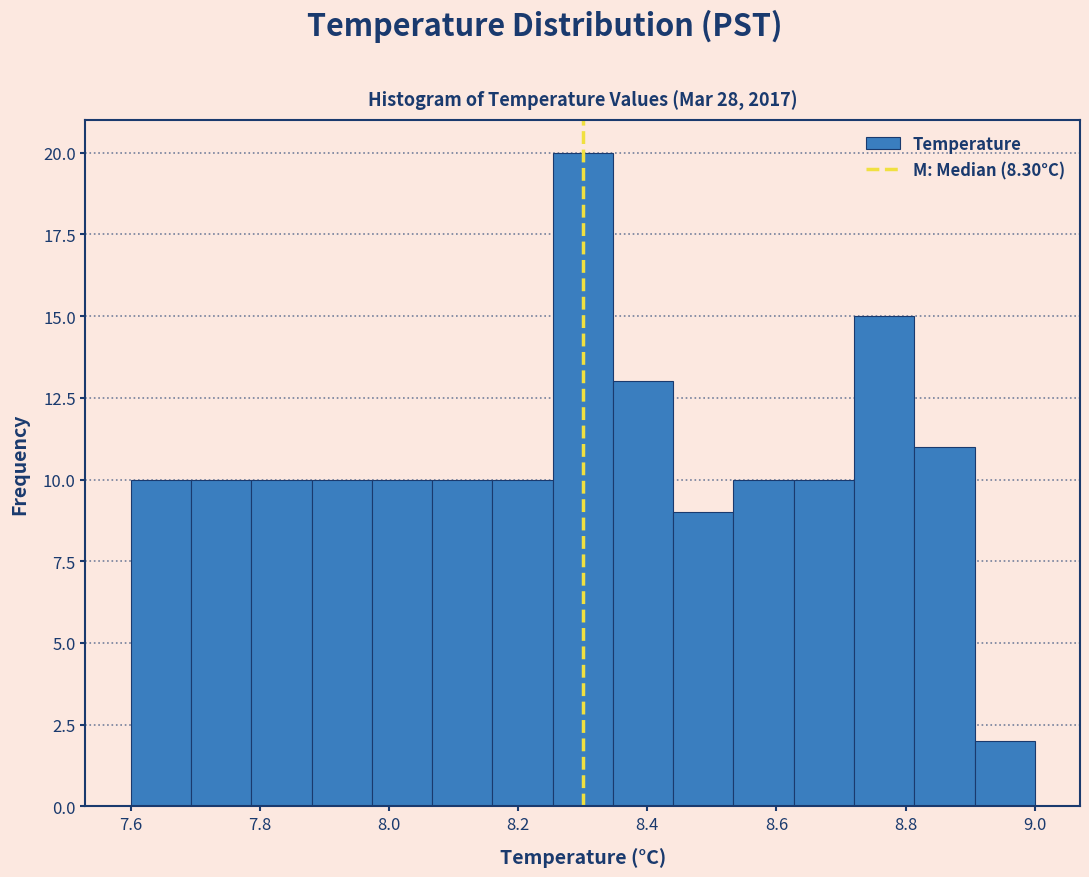

Reading left to right, transcribe this chart: for each bar, give the range it covers on the x-axis and its height. Neither the bar edges nor the heights are printed on the chart, so give them approximately, as read against the axes.

7.60 to 7.70: 10
7.70 to 7.78: 10
7.78 to 7.88: 10
7.88 to 7.98: 10
7.98 to 8.06: 10
8.06 to 8.16: 10
8.16 to 8.26: 10
8.26 to 8.34: 20
8.34 to 8.44: 13
8.44 to 8.54: 9
8.54 to 8.62: 10
8.62 to 8.72: 10
8.72 to 8.82: 15
8.82 to 8.90: 11
8.90 to 9.00: 2